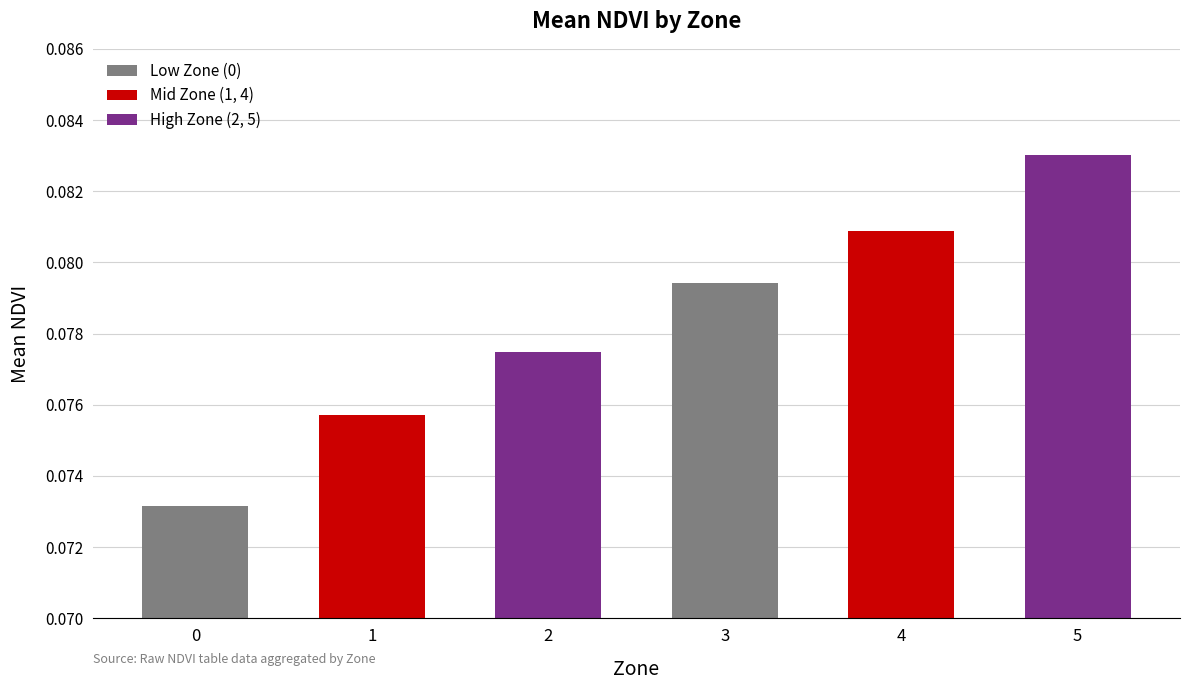

Rank the categories by value from lowest to highest.

0, 1, 2, 3, 4, 5